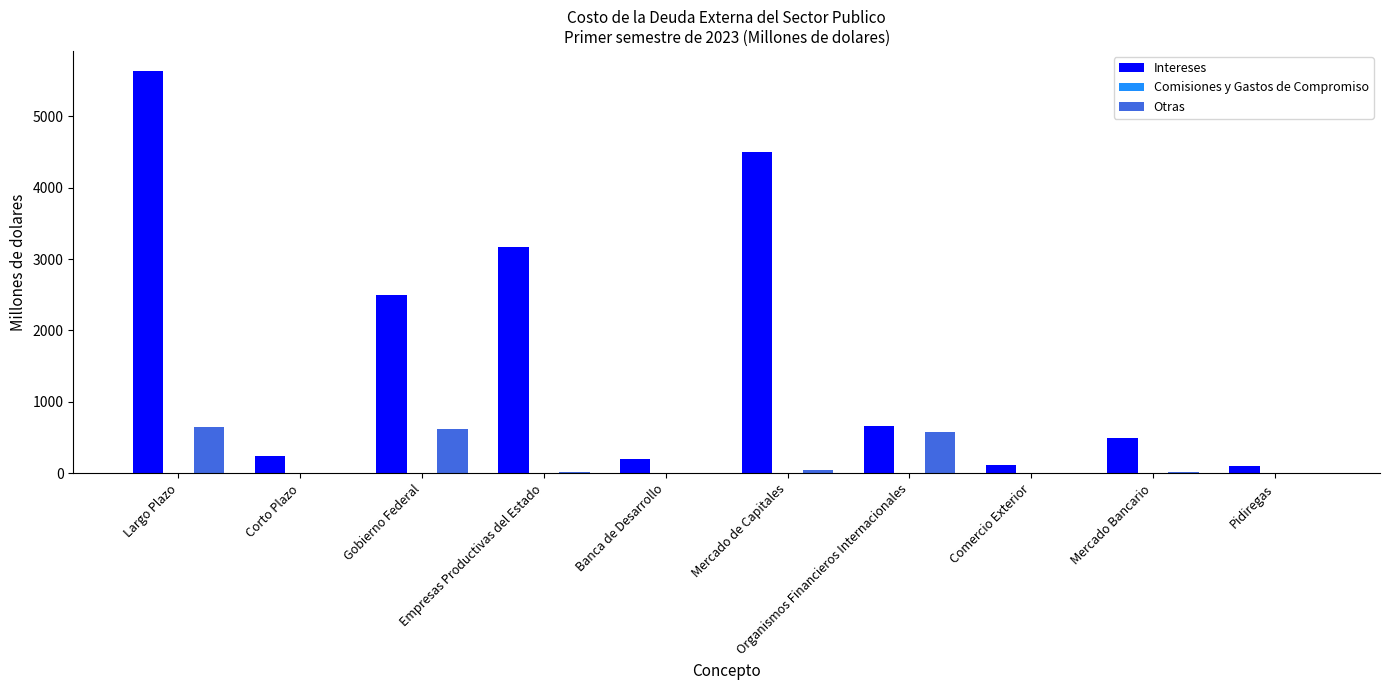

True or false: Intereses has a value of 8425.6 at Largo Plazo.

False